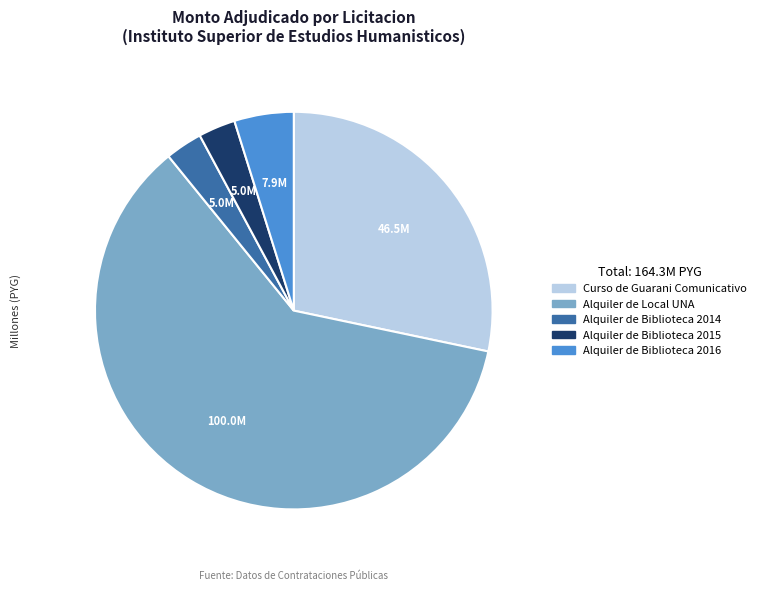

Is it true that Alquiler de Local UNA is 53% of the pie?

False